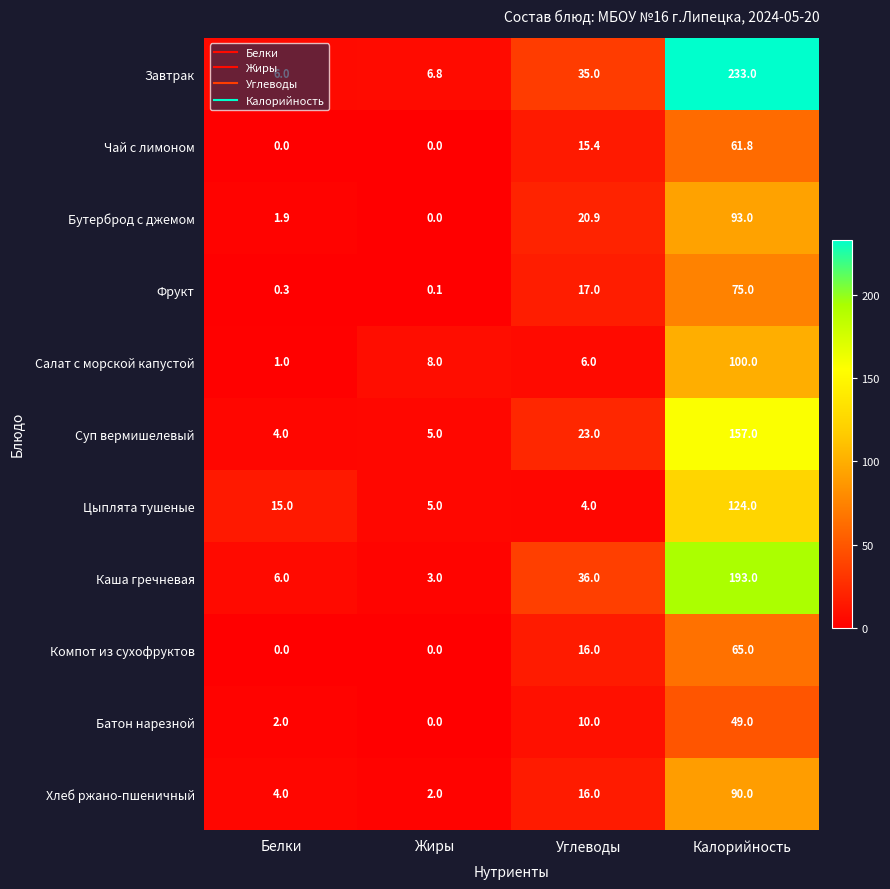

What is the spread (max minus min) of values at Белки?

15.0